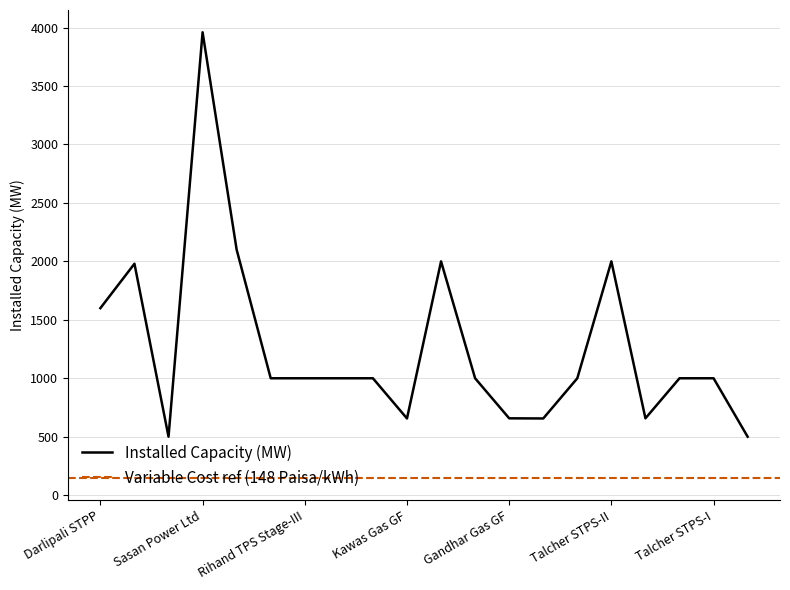

What is the sum of all values?

25267.2